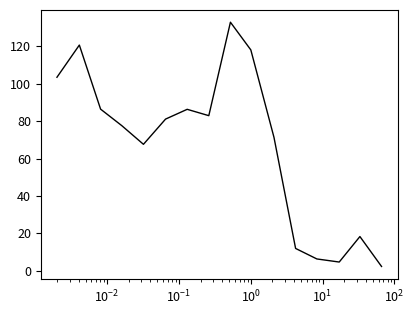

Does the chart display data point markers on the line(s)?

No